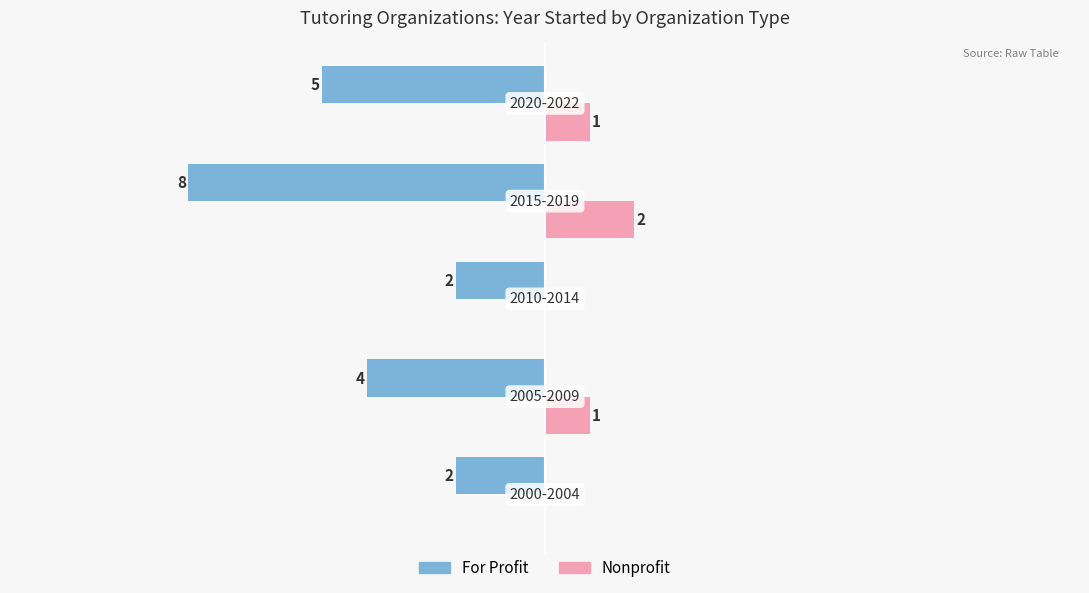

What are all the series names shown in the legend?

For Profit, Nonprofit